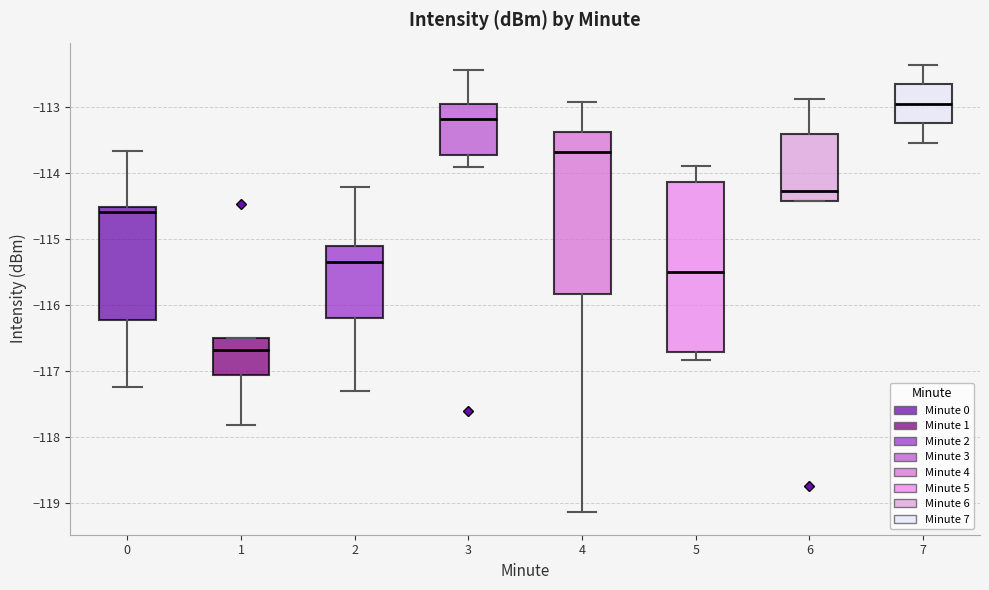

Reading left to right, transcribe this box plot: for each box, give where its median line is, the range the box spans, and where its two whiskers end, as read against the y-axis. The values are not printed on the chart, so give them approximately, as read against the axis.

0: median -114.6, box -116.2 to -114.5, whiskers -117.2 to -113.7
1: median -116.7, box -117.1 to -116.5, whiskers -117.8 to -116.5
2: median -115.3, box -116.2 to -115.1, whiskers -117.3 to -114.2
3: median -113.2, box -113.7 to -113.0, whiskers -113.9 to -112.4
4: median -113.7, box -115.8 to -113.4, whiskers -119.1 to -112.9
5: median -115.5, box -116.7 to -114.1, whiskers -116.8 to -113.9
6: median -114.3, box -114.4 to -113.4, whiskers -114.4 to -112.9
7: median -113.0, box -113.3 to -112.7, whiskers -113.5 to -112.4